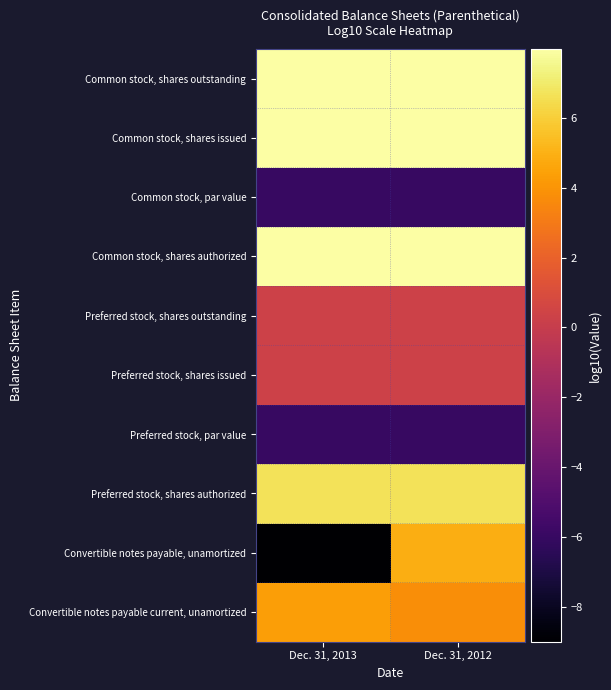

Between Dec. 31, 2012 and Dec. 31, 2013, which is larger?

Dec. 31, 2013